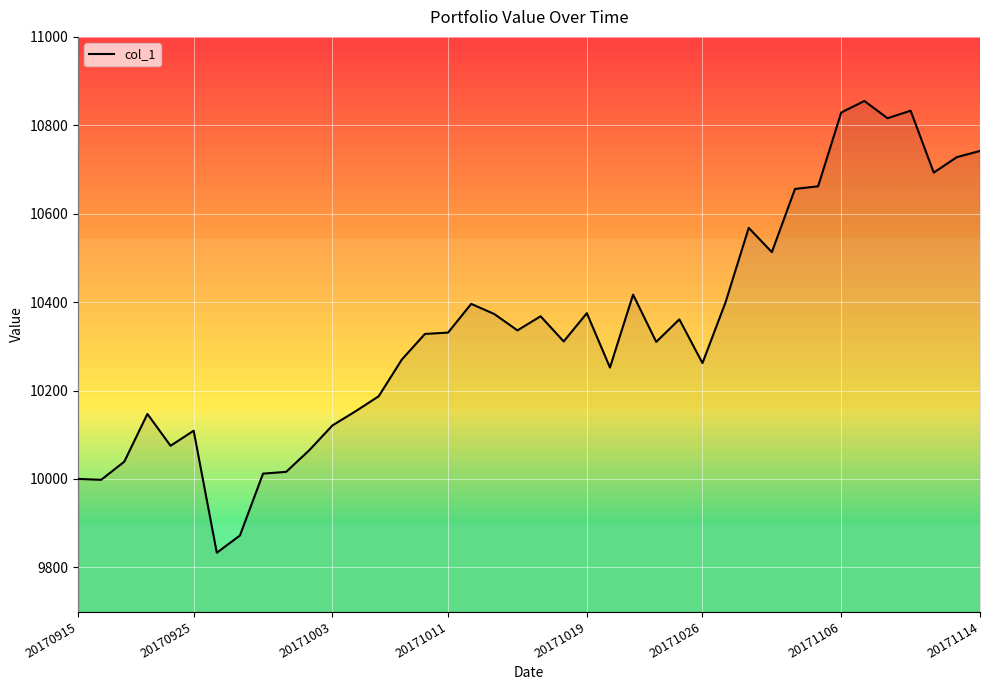

Is it true that the value at 20171026 is 17016?

False